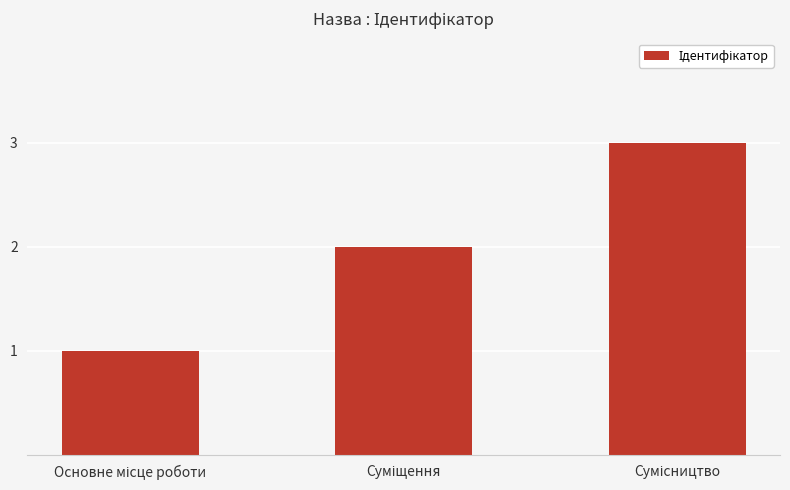

What is the sum of all values?

6